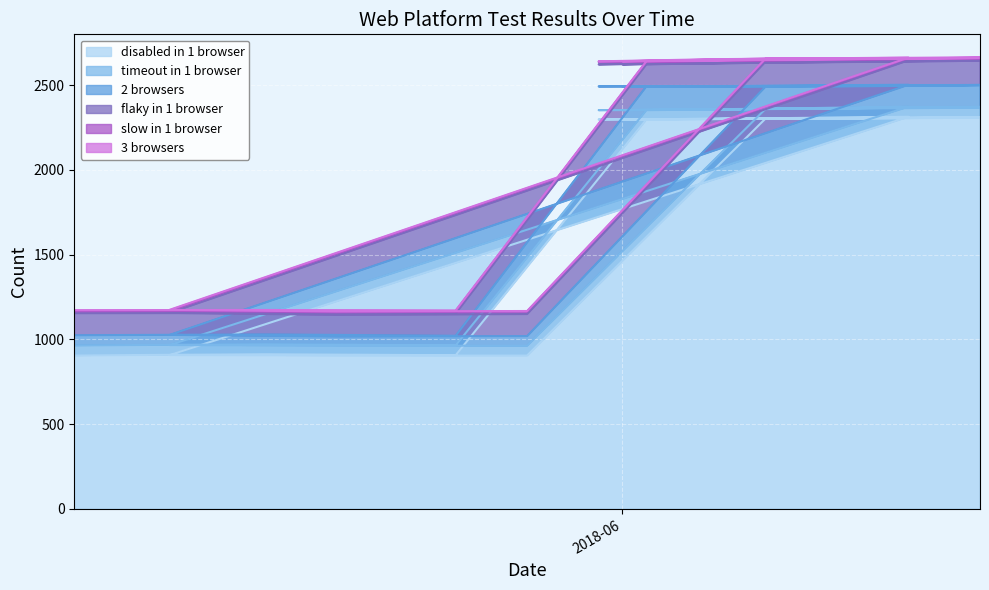

True or false: 3 browsers and 2 browsers cross at least once.

False